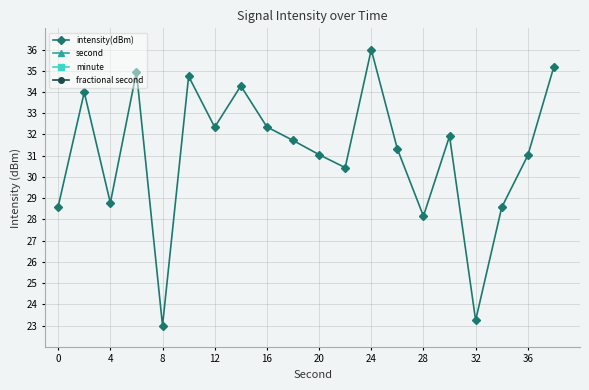

How many interior local valleys does the intensity(dBm) series have?

6